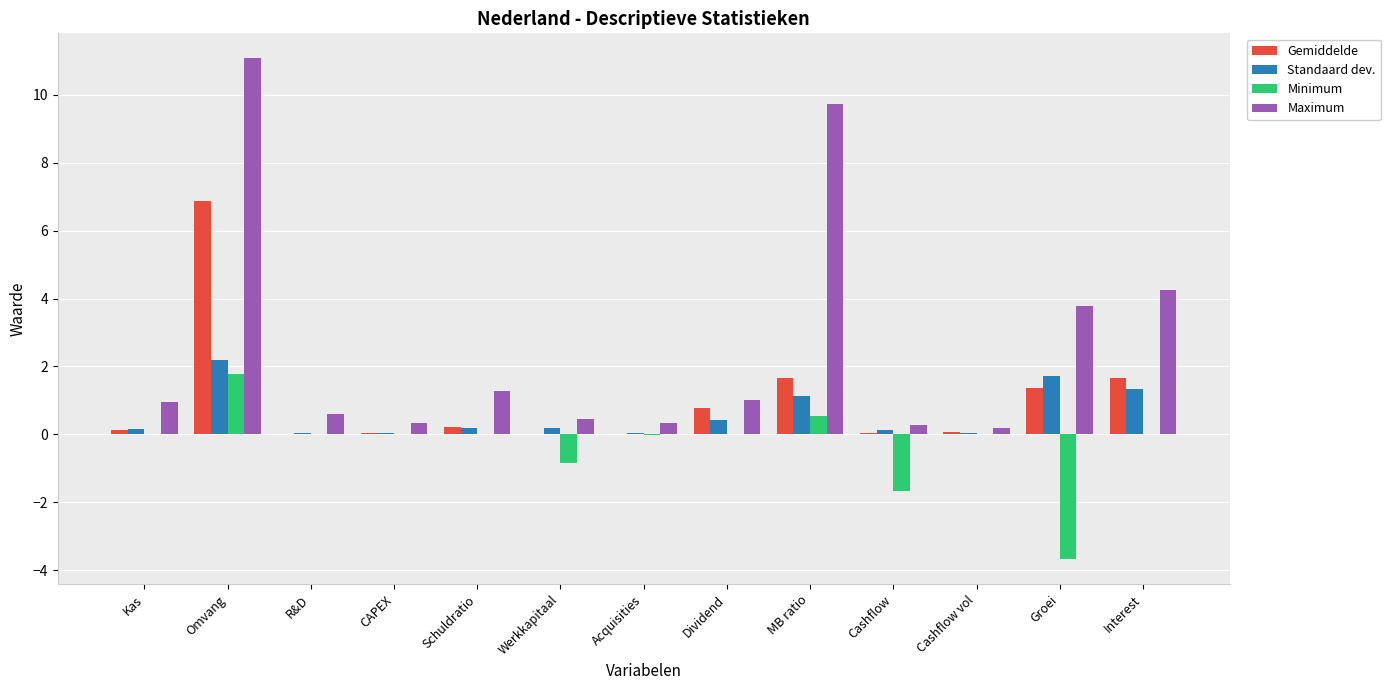

Which series changed the most between Werkkapitaal and Interest?

Maximum